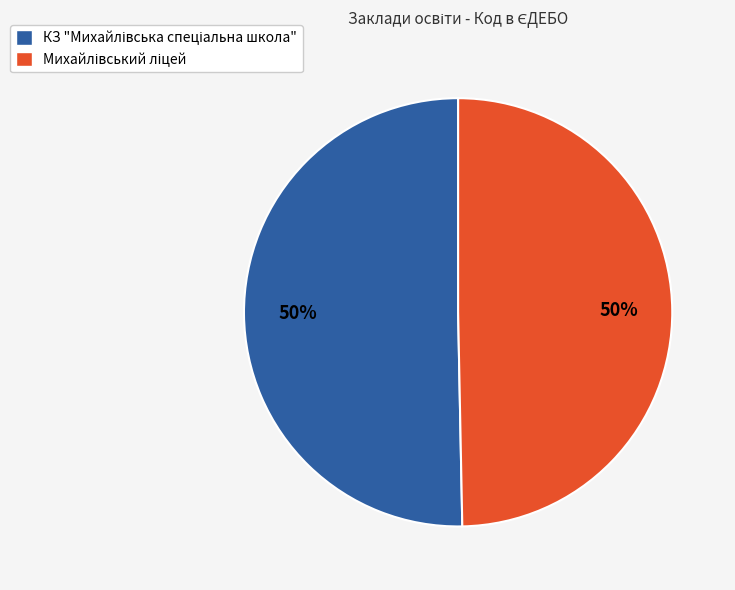

How many segments does this pie chart have?

2